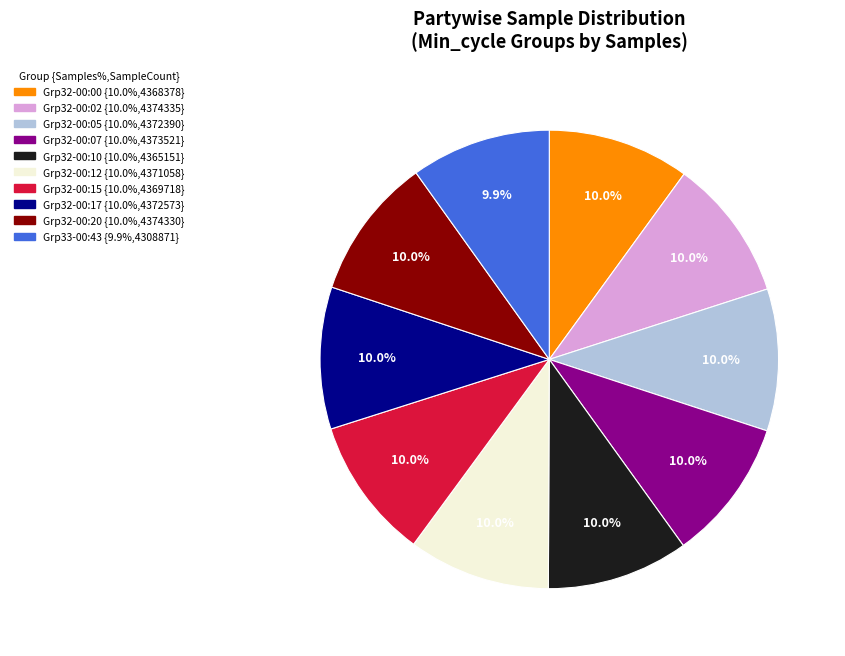

Is there any slice that represents more than half of the pie?

No